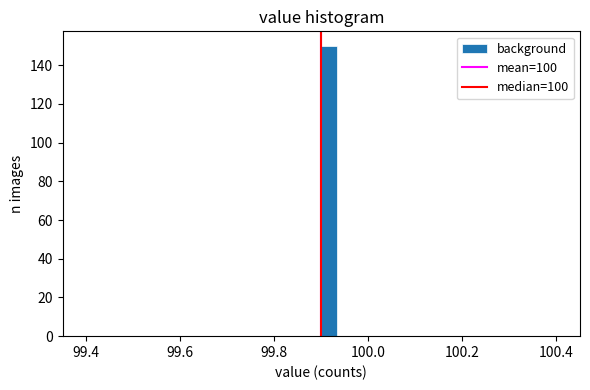

Around what value on the x-axis is the tallest bar? Give the approximate position of its centre, as read against the axis.

99.92